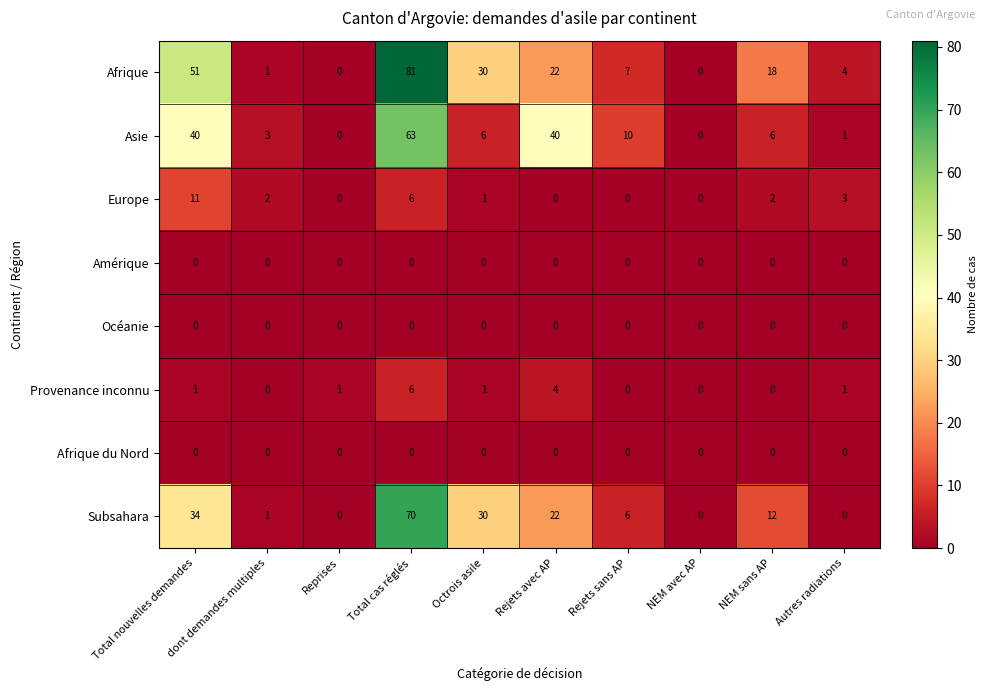

At which label is Afrique closest to 40?

Octrois asile